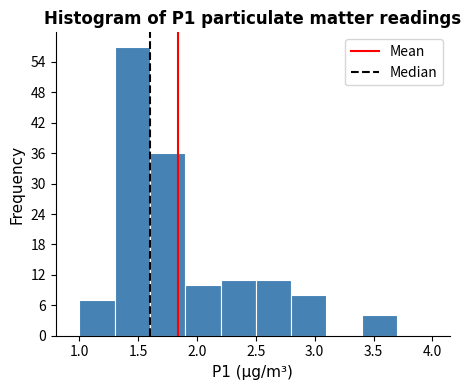

Which range on the x-axis has the tallest bar?

1.3 to 1.6